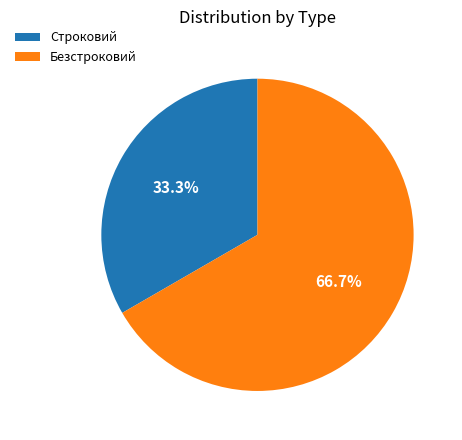

Count the number of slices in the pie.

2